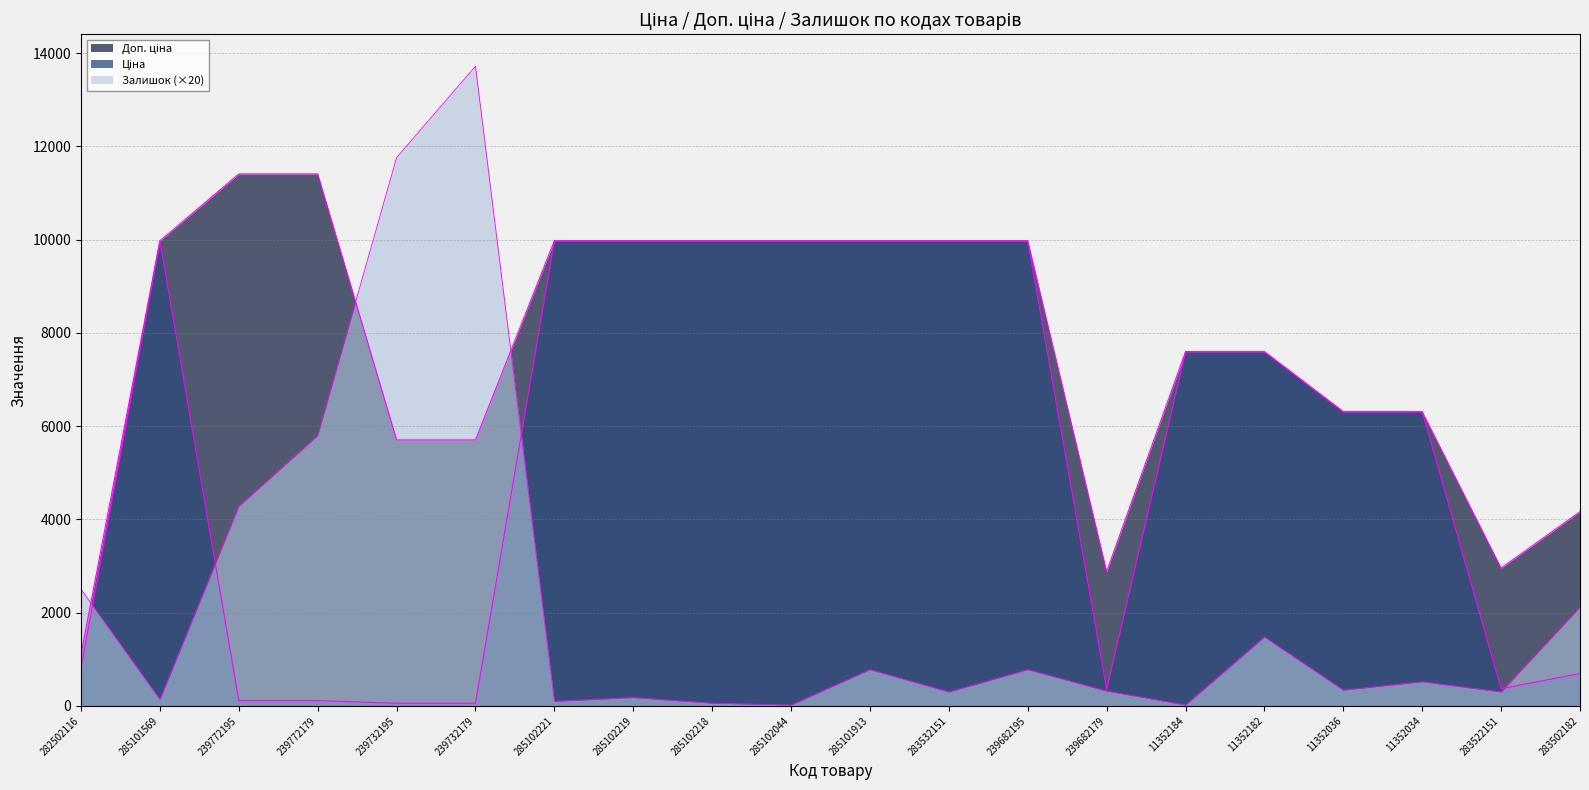

Which category has the highest value in the Ціна series?

285101569